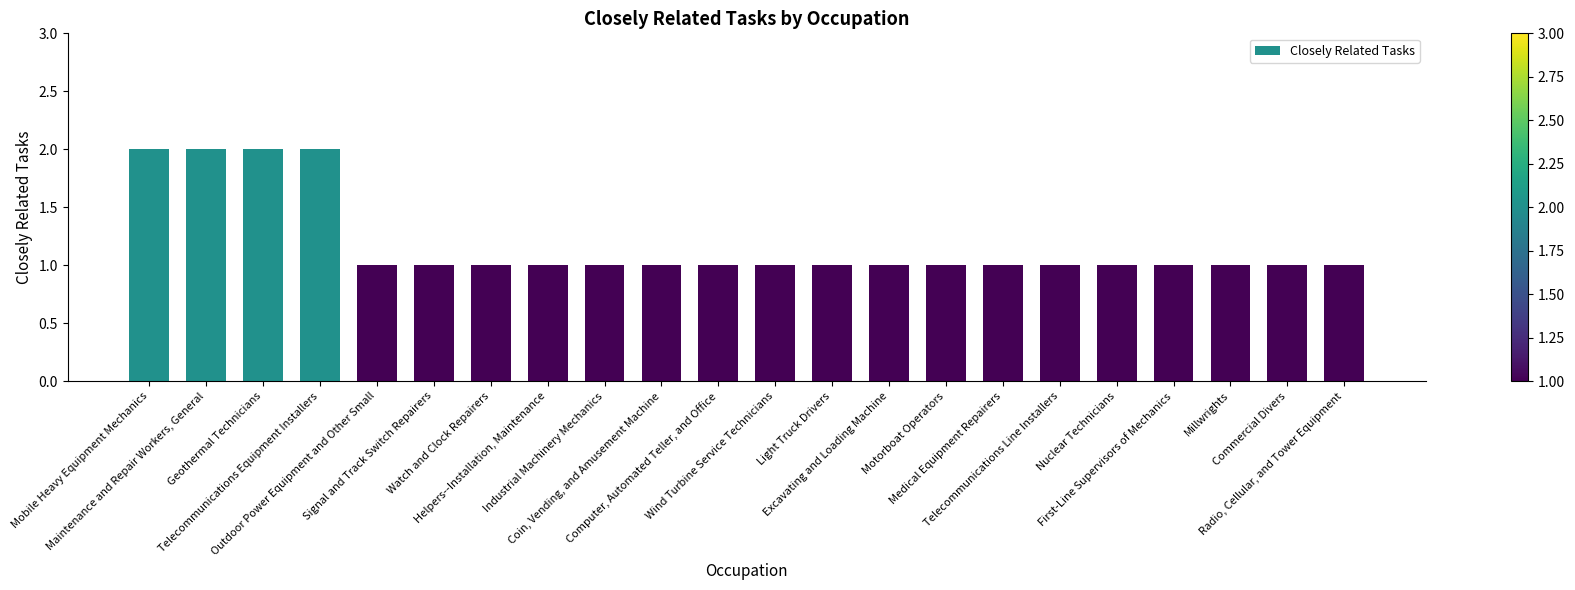

Between Wind Turbine Service Technicians and Mobile Heavy Equipment Mechanics, which is larger?

Mobile Heavy Equipment Mechanics